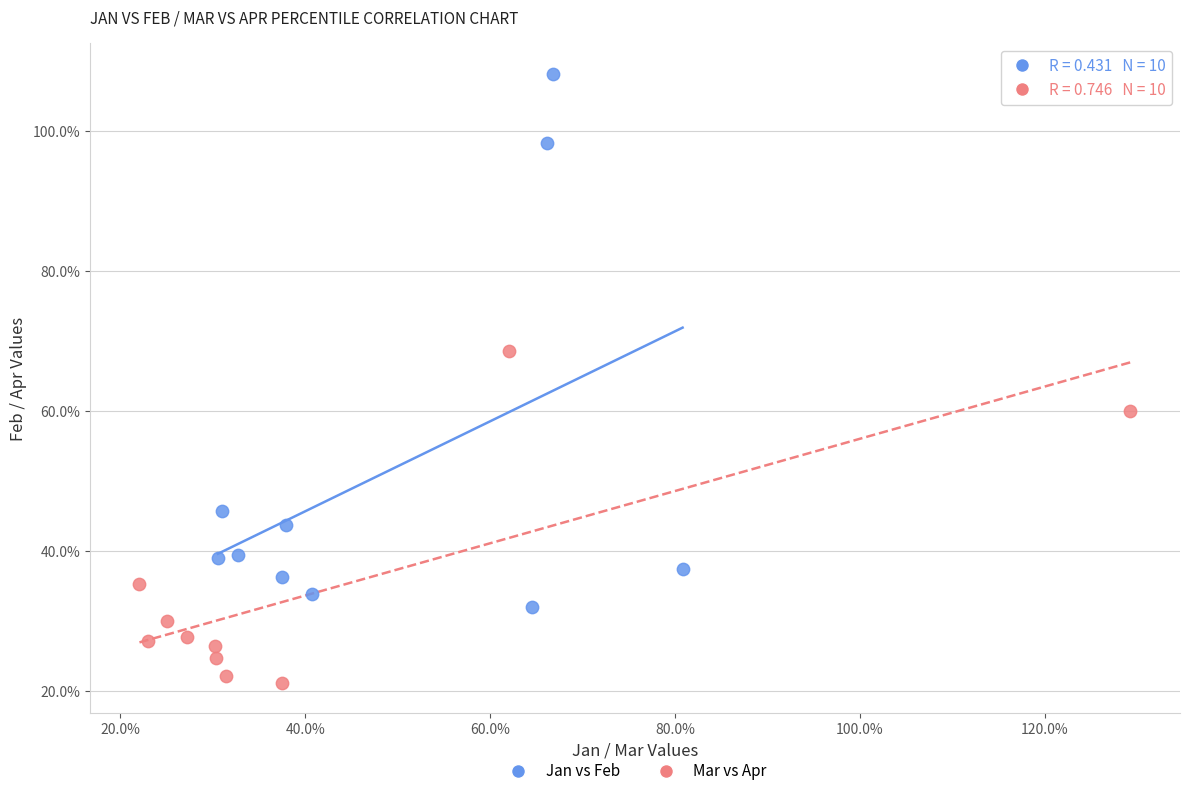

What are all the series names shown in the legend?

Jan vs Feb, Mar vs Apr